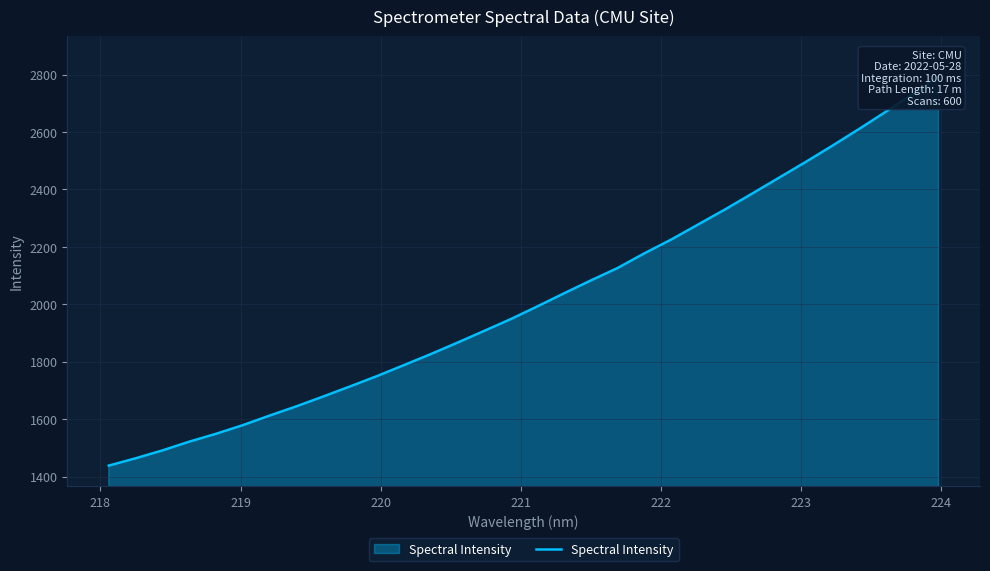

What is the value of the 8th point from the left?

1644.7